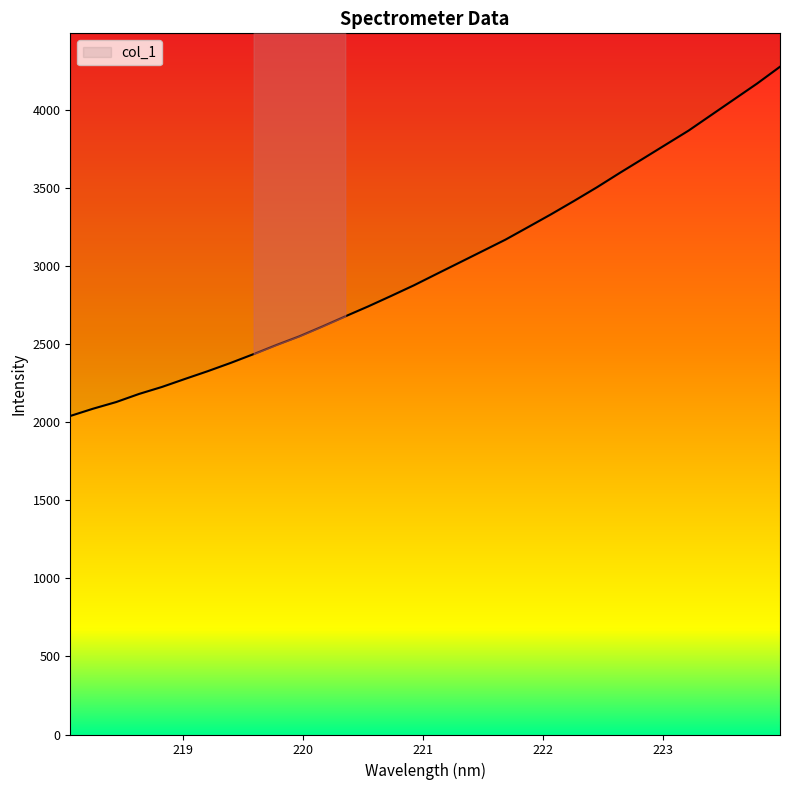

Where does the data first go above 2951?

221.1174